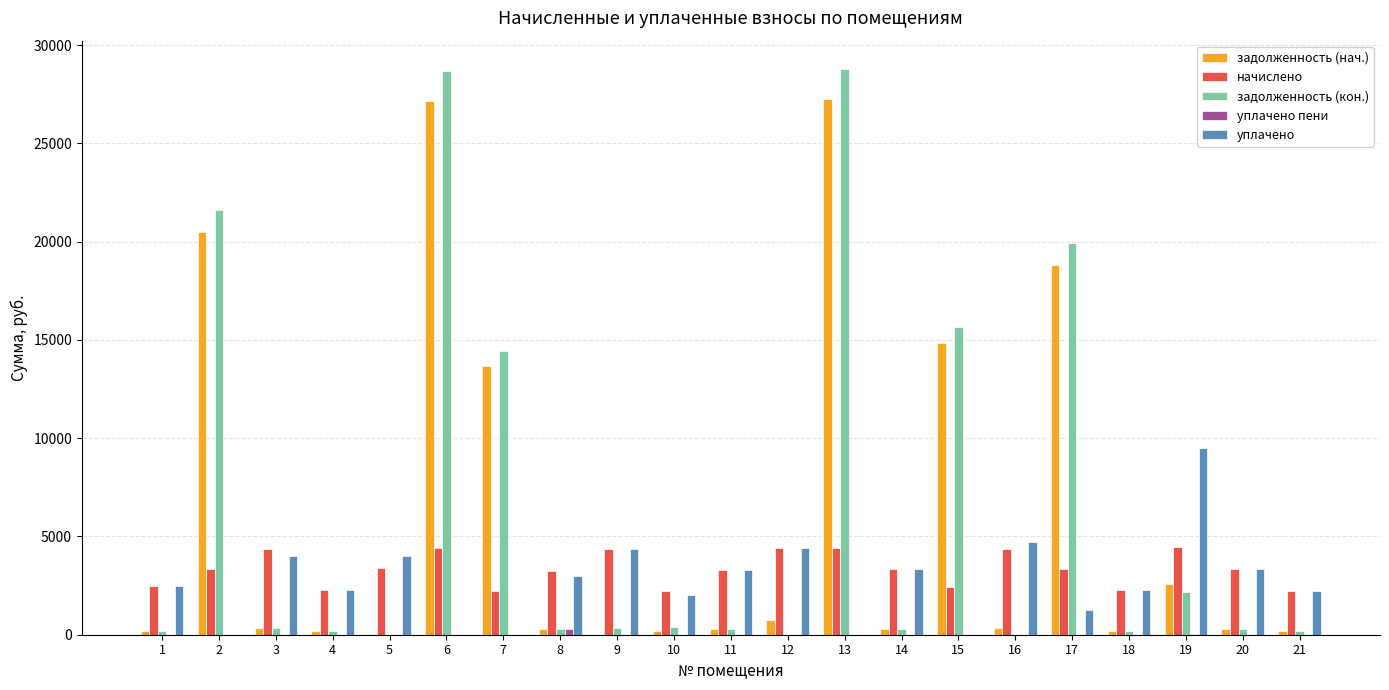

What is the maximum value for задолженность (кон.)?

28785.4